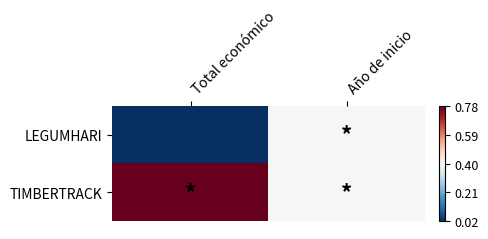

At how many categories does at least one series exceed 0?

2